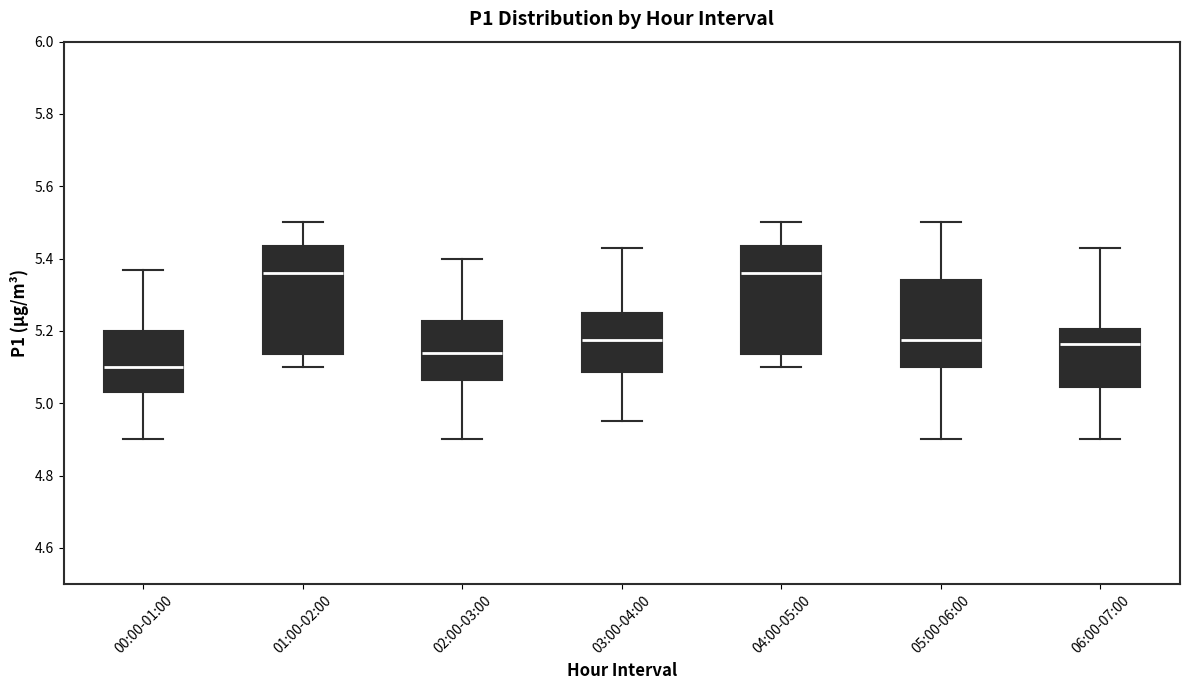

Reading left to right, read every box against the y-axis: the position of its median line, the range the box covers, and the ends of its whiskers. The values are not printed on the chart, so give them approximately, as read against the axis.

00:00-01:00: median 5.10, box 5.04 to 5.20, whiskers 4.90 to 5.38
01:00-02:00: median 5.36, box 5.14 to 5.44, whiskers 5.10 to 5.50
02:00-03:00: median 5.14, box 5.06 to 5.22, whiskers 4.90 to 5.40
03:00-04:00: median 5.18, box 5.08 to 5.26, whiskers 4.96 to 5.44
04:00-05:00: median 5.36, box 5.14 to 5.44, whiskers 5.10 to 5.50
05:00-06:00: median 5.18, box 5.10 to 5.34, whiskers 4.90 to 5.50
06:00-07:00: median 5.16, box 5.04 to 5.20, whiskers 4.90 to 5.44